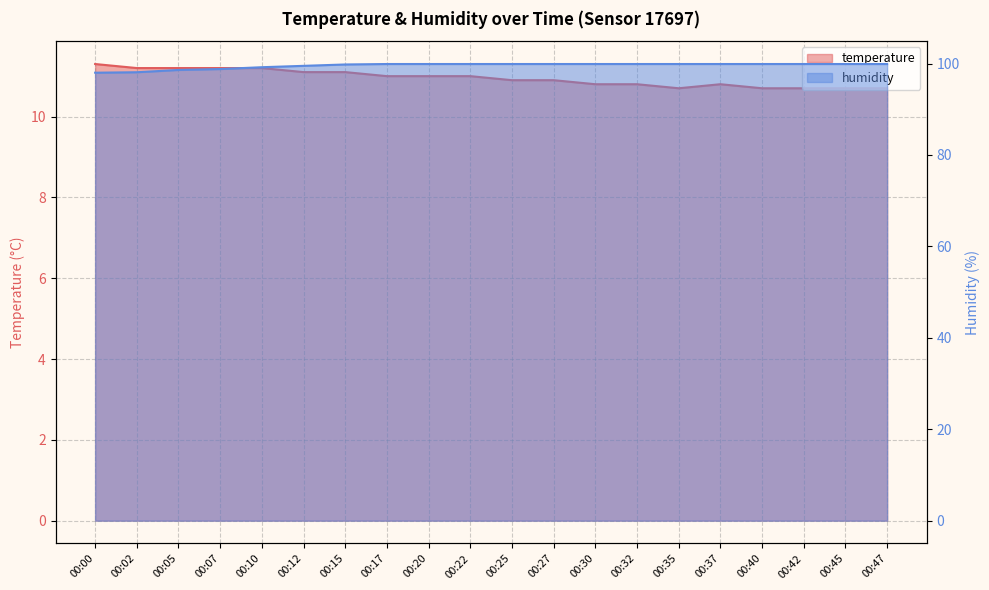

Rank the categories by temperature value from lowest to highest.

00:35, 00:40, 00:42, 00:45, 00:47, 00:30, 00:32, 00:37, 00:25, 00:27, 00:17, 00:20, 00:22, 00:12, 00:15, 00:02, 00:05, 00:07, 00:10, 00:00